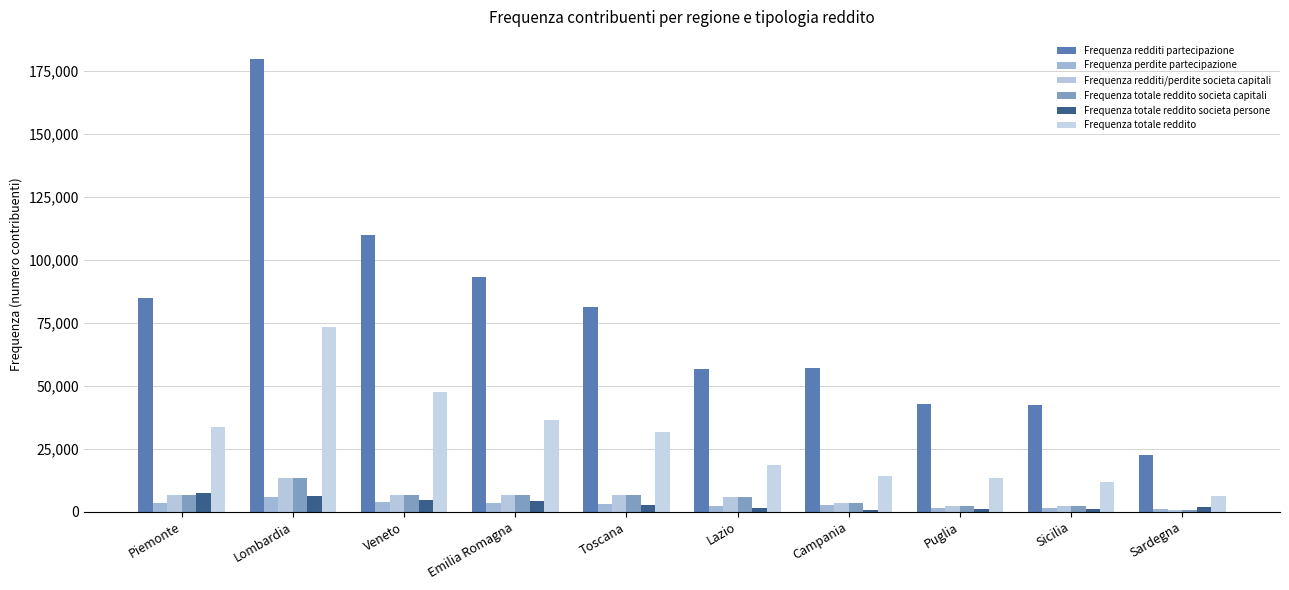

At which category does the chart reach its peak across all series?

Lombardia